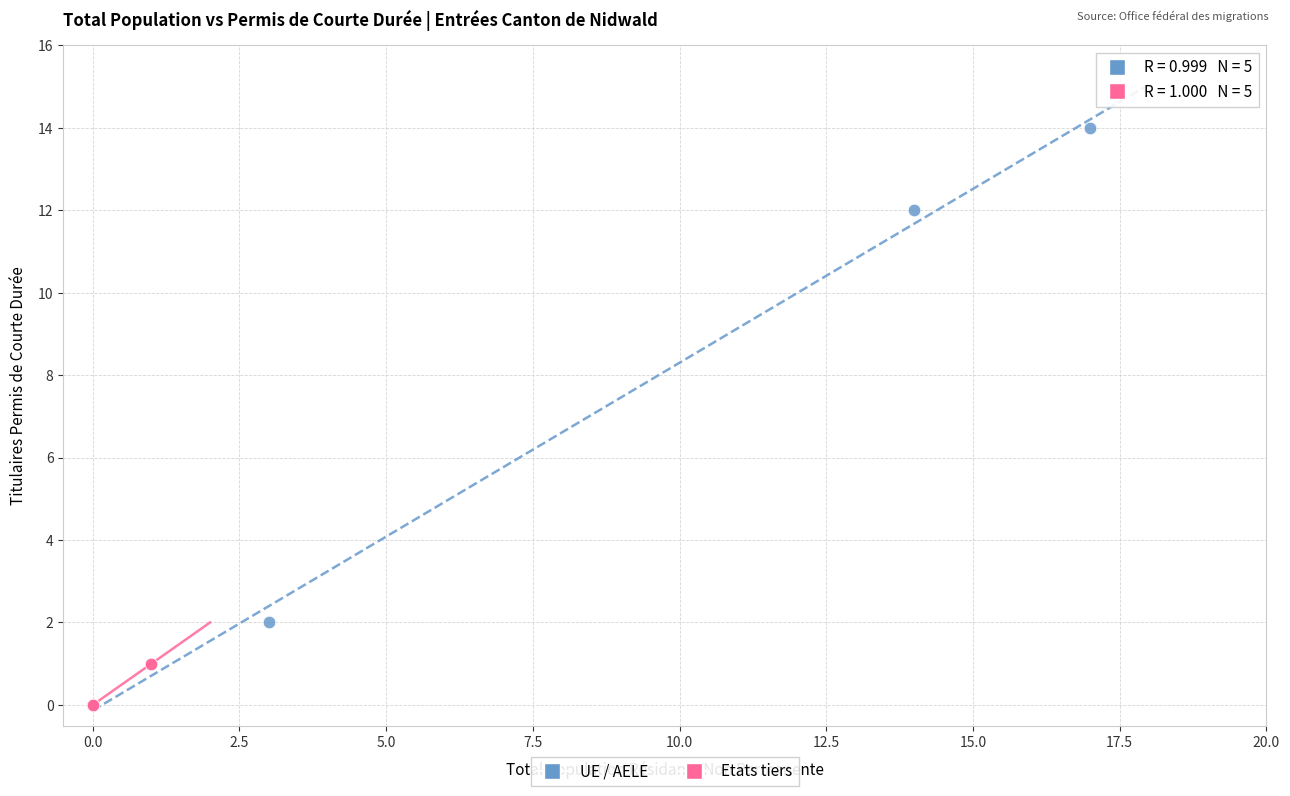

Which series has the largest Y range (max minus min)?

UE / AELE